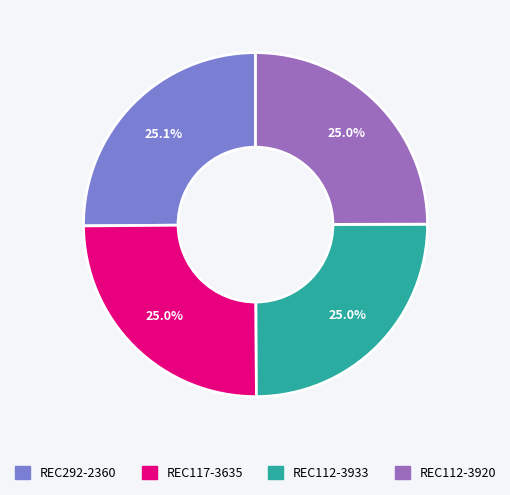

The REC292-2360 slice represents 39% of the pie. True or false?

False